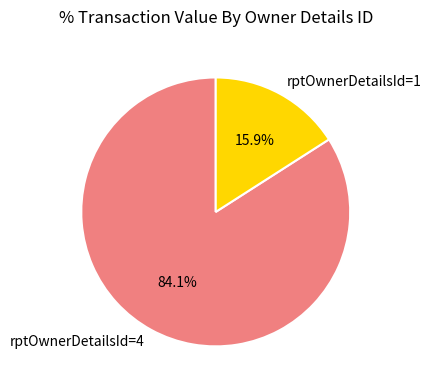

What portion of the pie excludes rptOwnerDetailsId=1?

84.1%